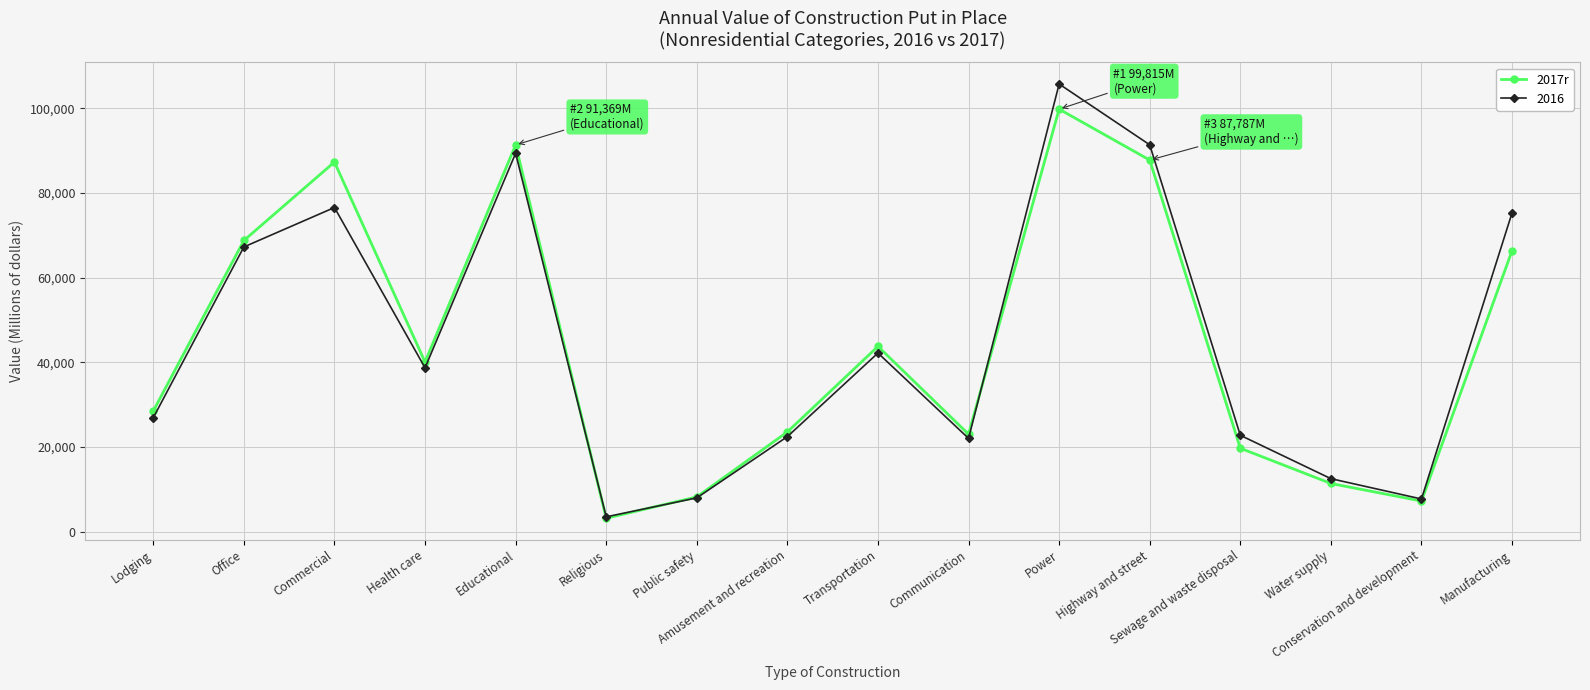

What is the label of the 5th point from the right?

Highway and street